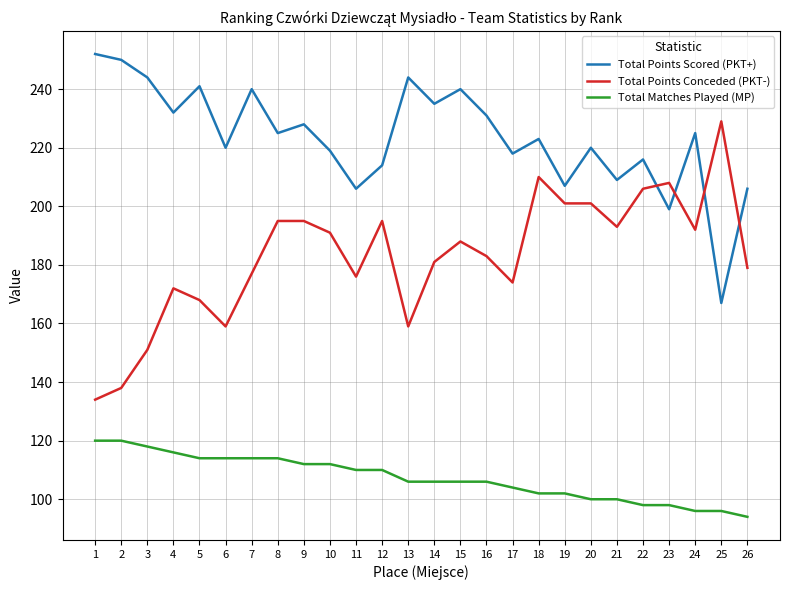

Rank the series by their maximum value, from highest to lowest.

Total Points Scored (PKT+), Total Points Conceded (PKT-), Total Matches Played (MP)